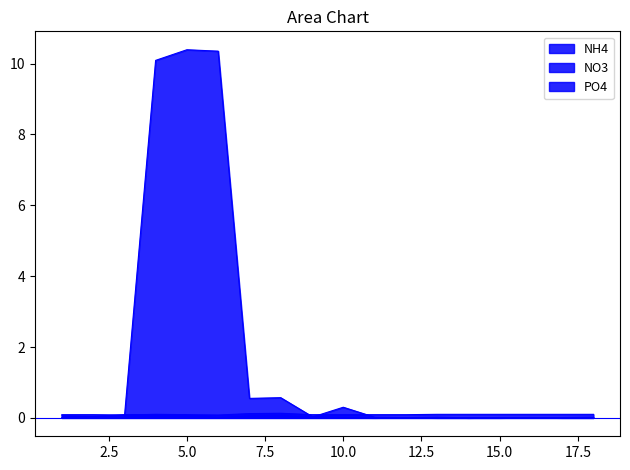

What are all the series names shown in the legend?

NH4, NO3, PO4